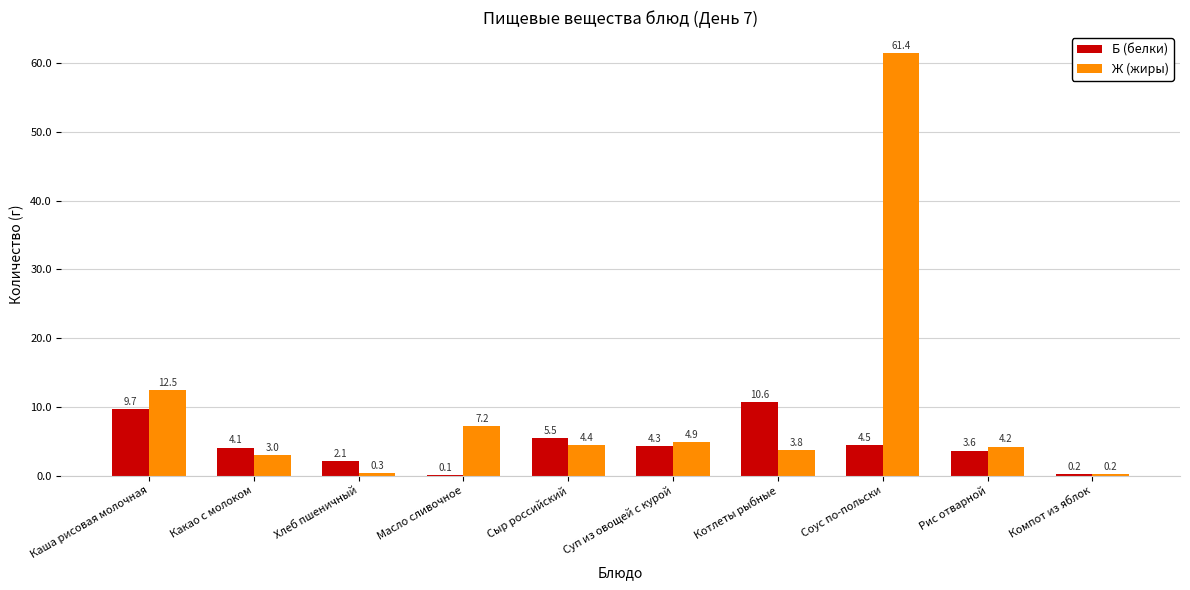

At which label does Ж (жиры) first exceed 4?

Каша рисовая молочная